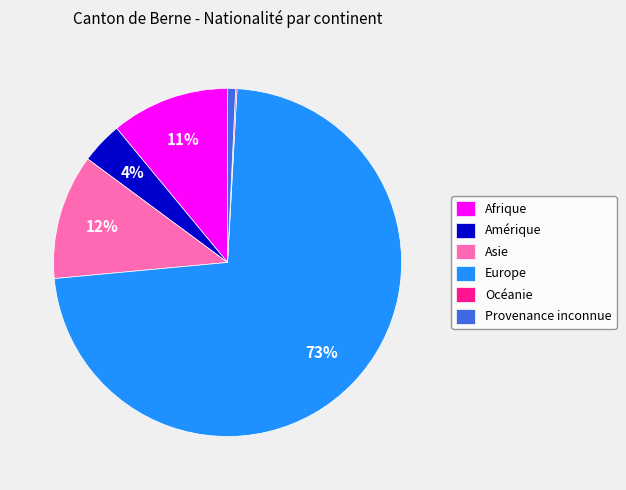

Which slice is the largest?

Europe